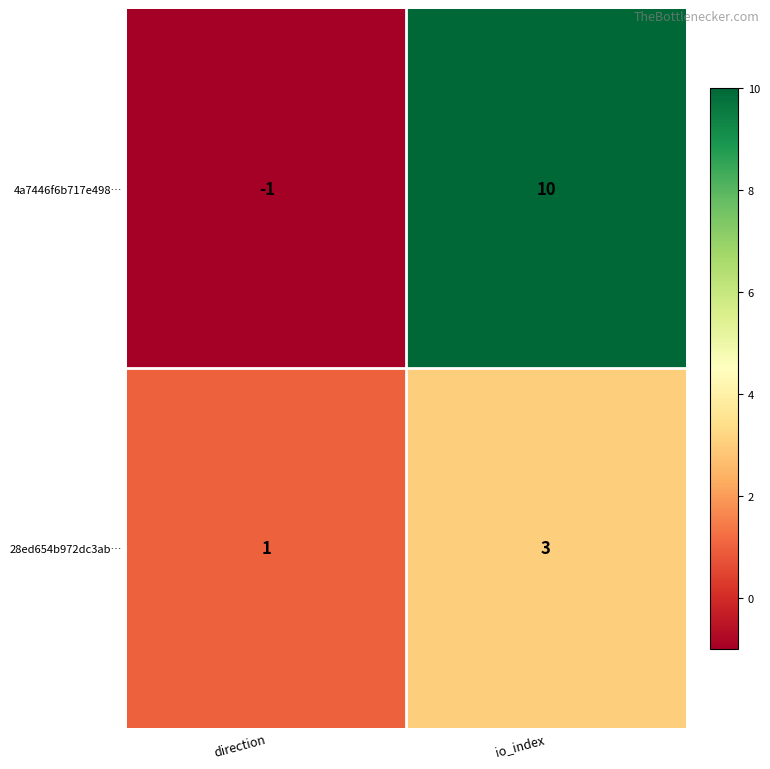

List the series in order of their peak value, lowest first.

28ed654b972dc3ab…, 4a7446f6b717e498…